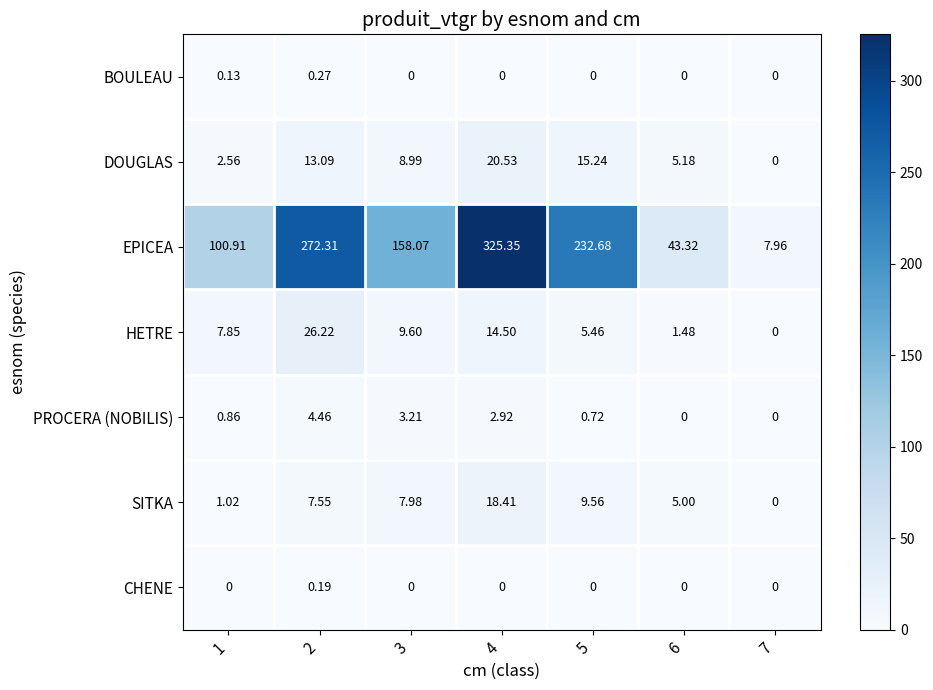

Rank the series by their maximum value, from highest to lowest.

EPICEA, HETRE, DOUGLAS, SITKA, PROCERA (NOBILIS), BOULEAU, CHENE